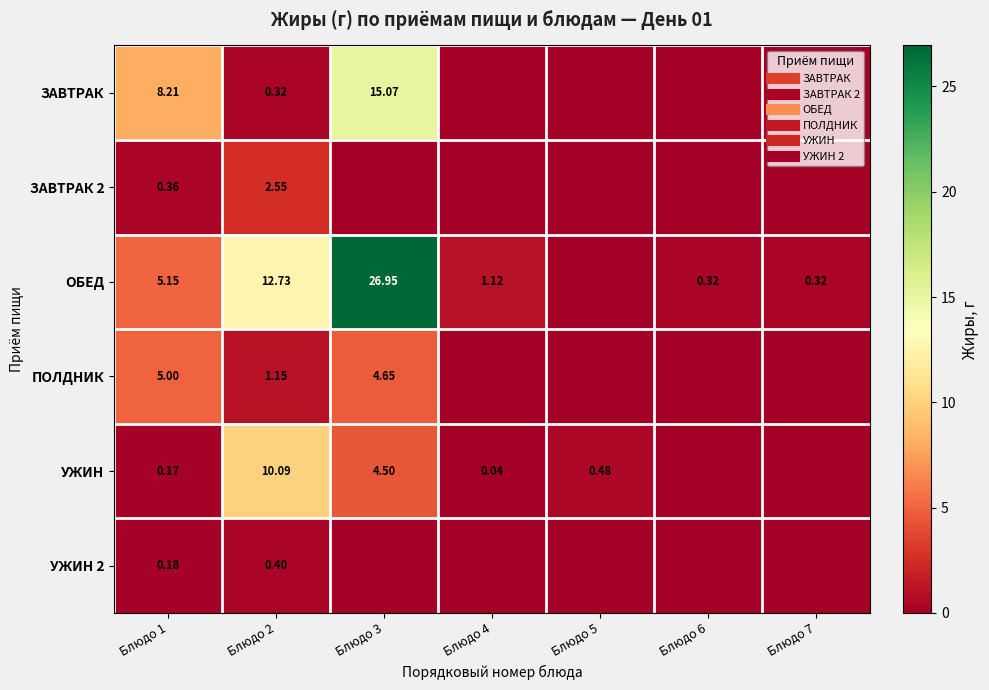

What is the sum of all ОБЕД values?

46.6